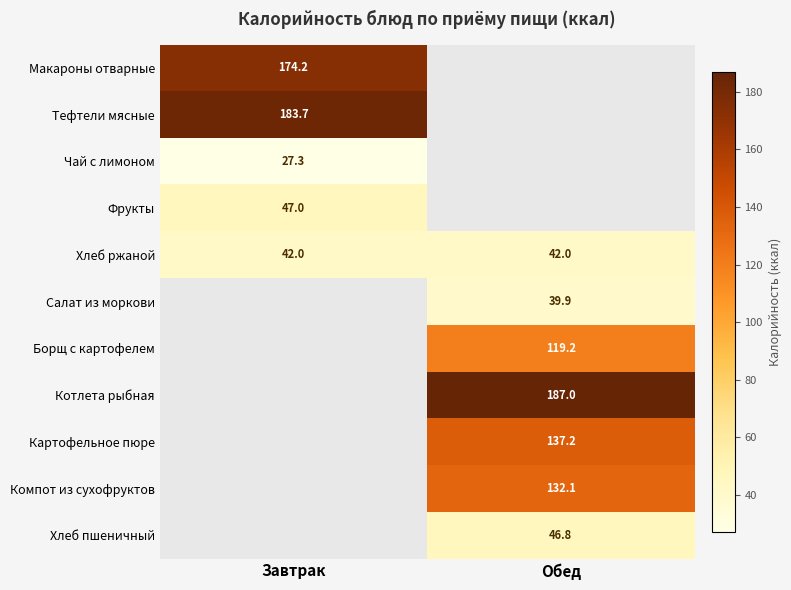

At which category does the chart reach its peak across all series?

Обед